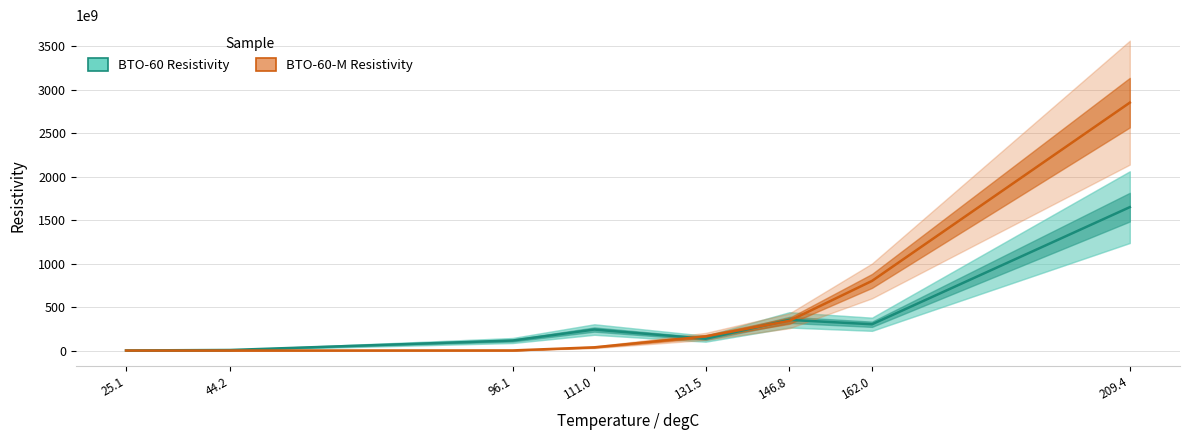

At which label does BTO-60 Resistivity first exceed 241430000000?

146.8